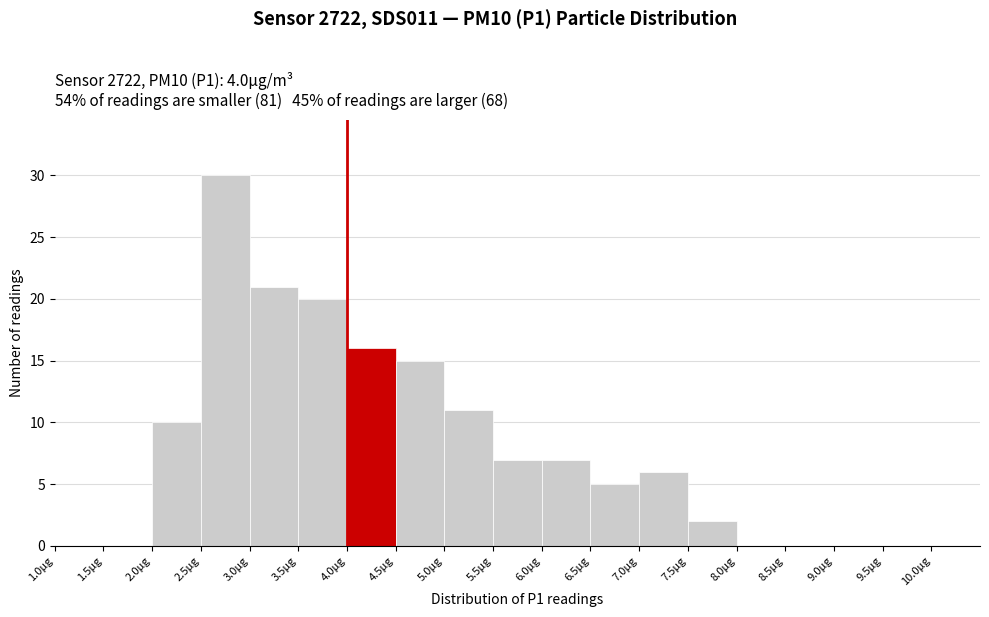

What is the height of the bar covering 3.5 to 4.0 on the x-axis? The values are not printed on the chart, so give them approximately, as read against the axis.

20